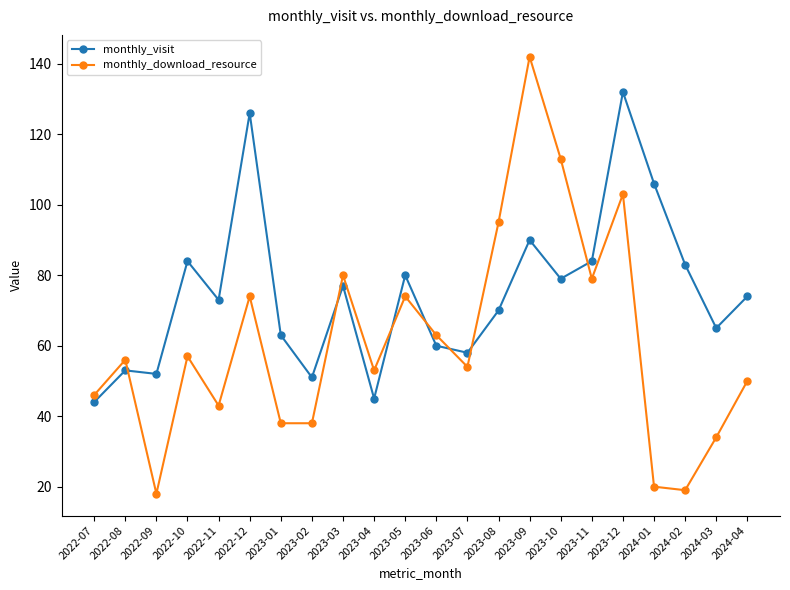

What is the difference between the maximum and minimum values in the monthly_visit series?

88